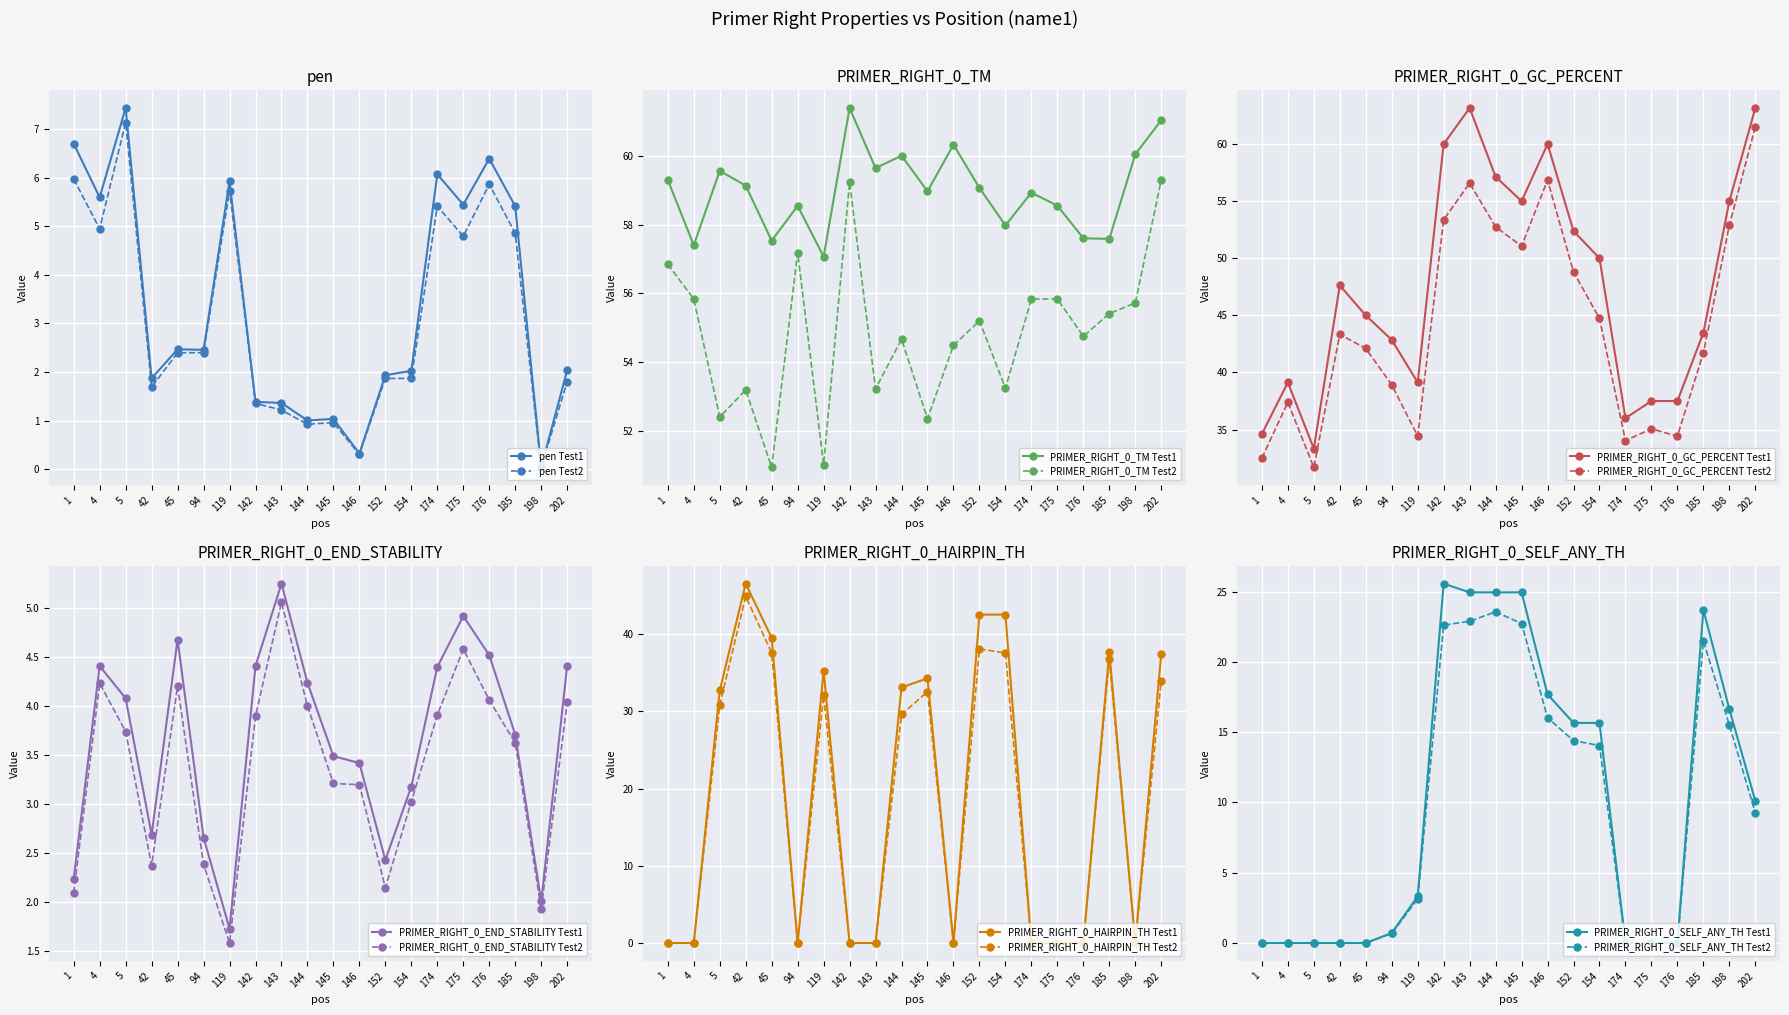

At which category does PRIMER_RIGHT_0_END_STABILITY reach its first local peak?

4